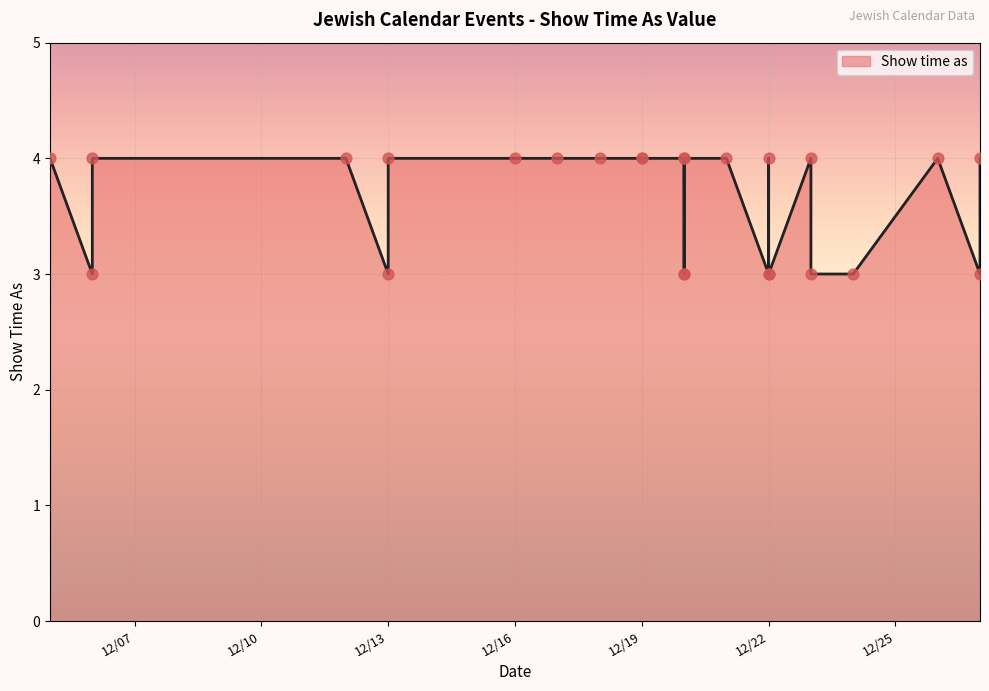

Which has a higher value, 12/13/2014 or 12/12/2014?

12/12/2014